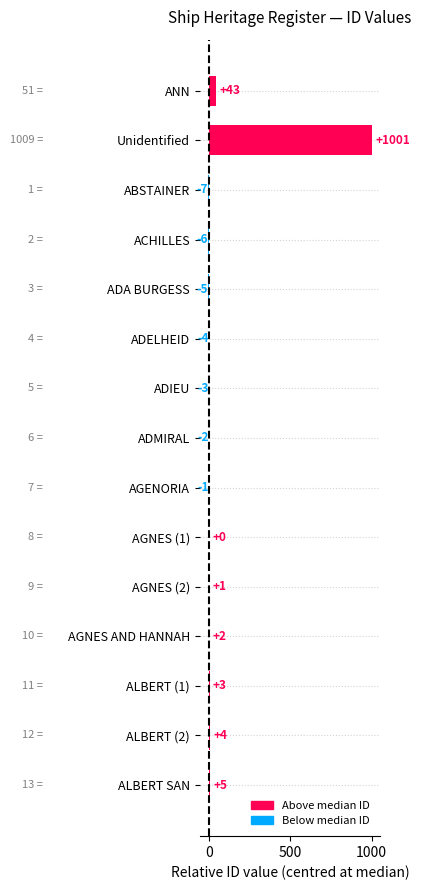

Reading top to bottom, what are all the values shown in this chart?

ANN=43	Unidentified=1001	ABSTAINER=-7	ACHILLES=-6	ADA BURGESS=-5	ADELHEID=-4	ADIEU=-3	ADMIRAL=-2	AGENORIA=-1	AGNES (1)=0	AGNES (2)=1	AGNES AND HANNAH=2	ALBERT (1)=3	ALBERT (2)=4	ALBERT SAN=5